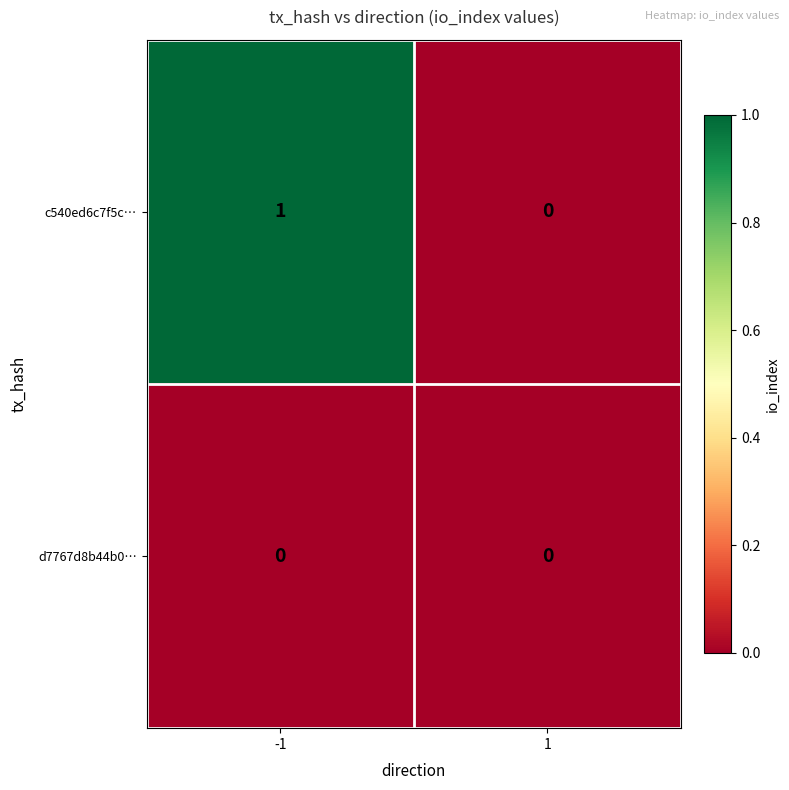

Rank the series by their maximum value, from lowest to highest.

d7767d8b44b0…, c540ed6c7f5c…